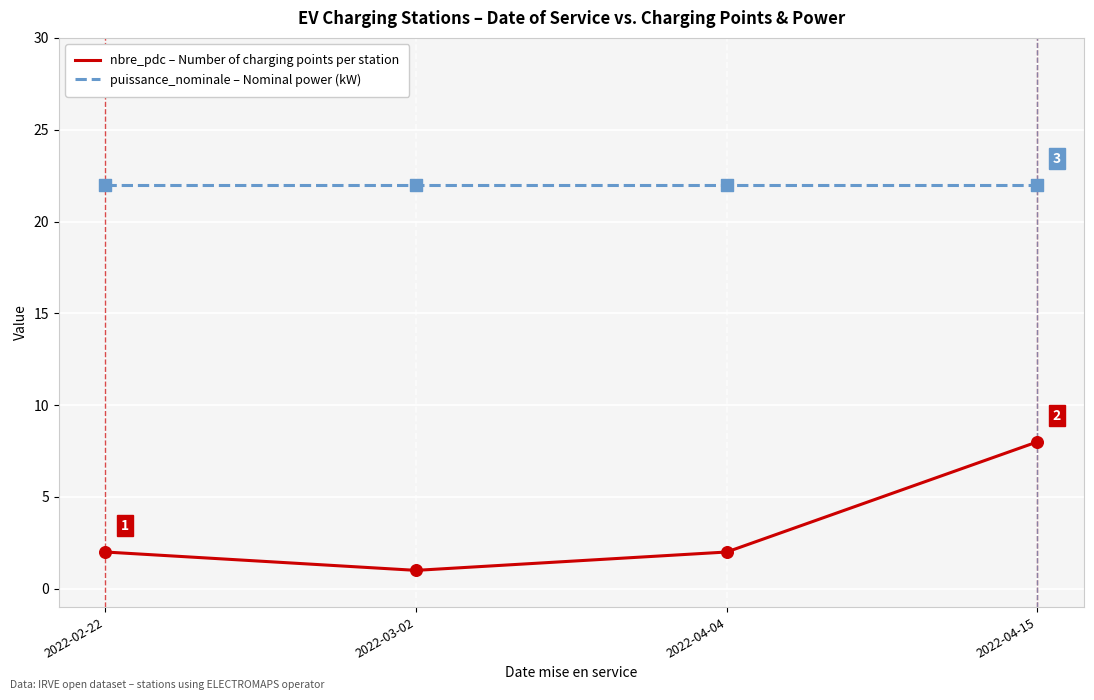

What is the difference between the highest and lowest values at 2022-02-22?

20